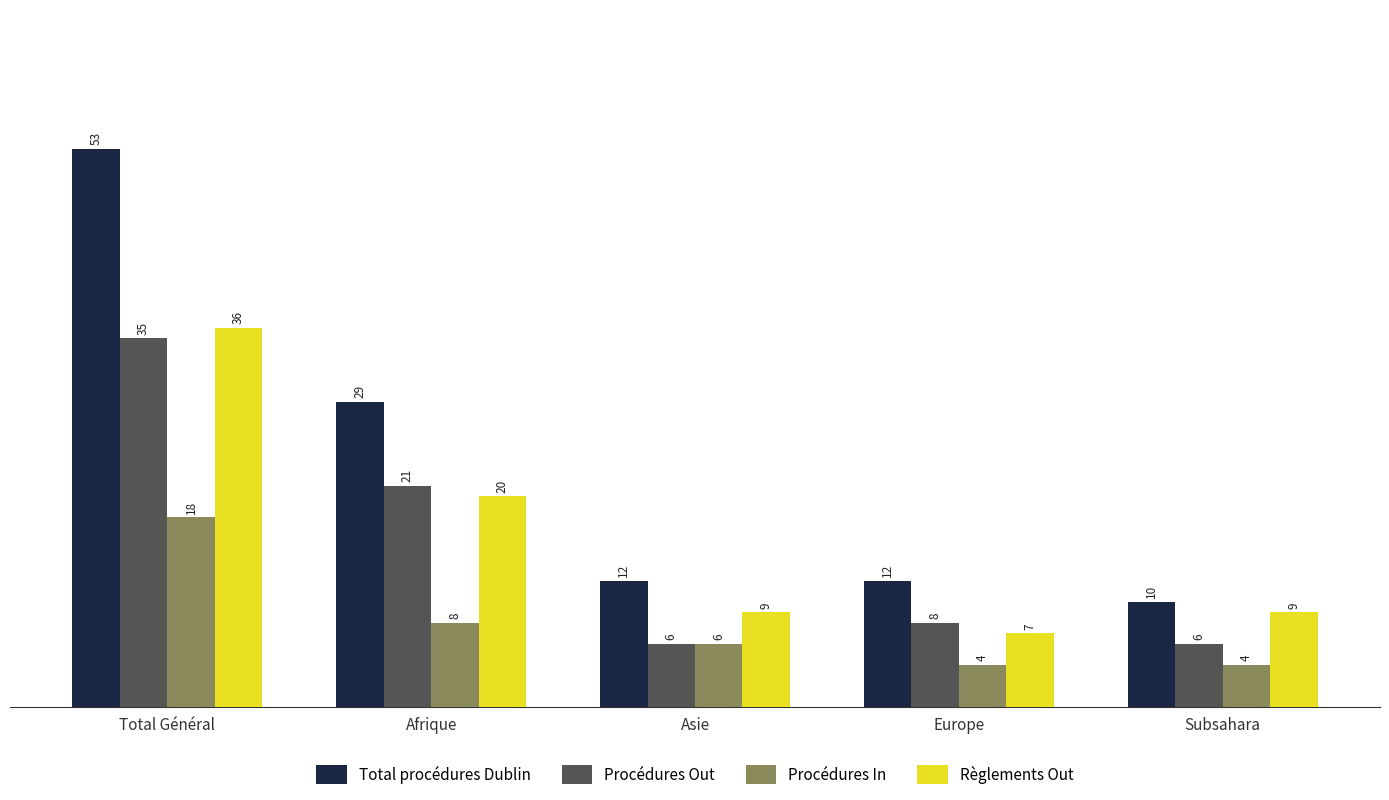

What is the average value of the Total procédures Dublin series?

23